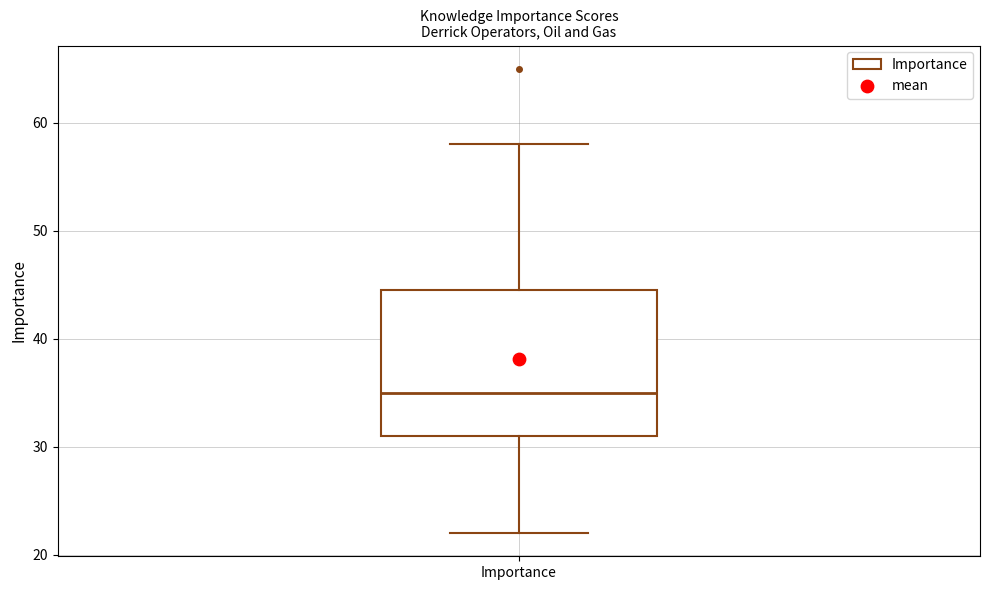

Where is the lower edge of the box for Importance on the y-axis? The values are not printed on the chart, so give them approximately, as read against the axis.

31